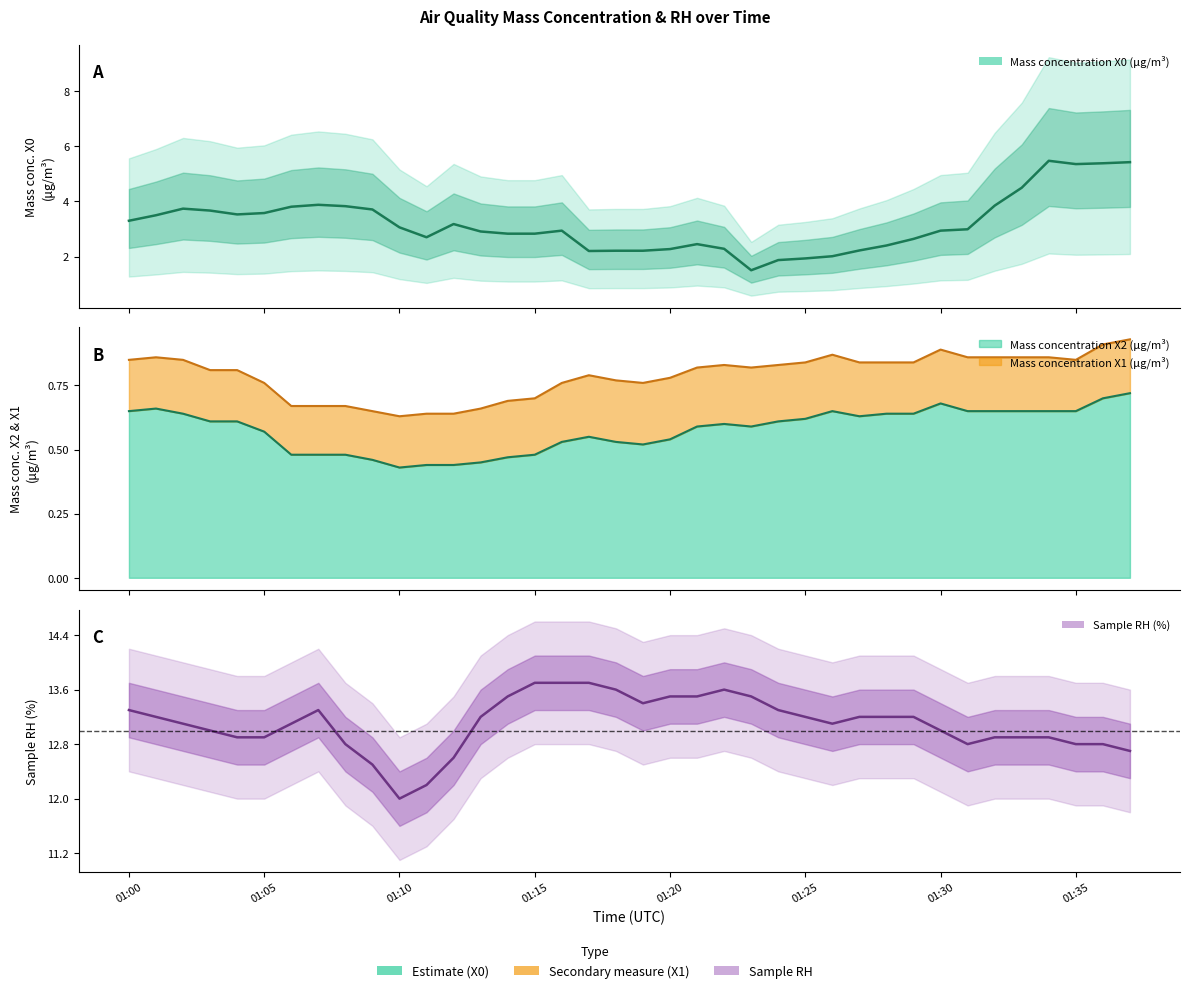

True or false: Mass concentration X0 (μg/m³) and Mass concentration X2 (μg/m³) intersect in this chart.

False